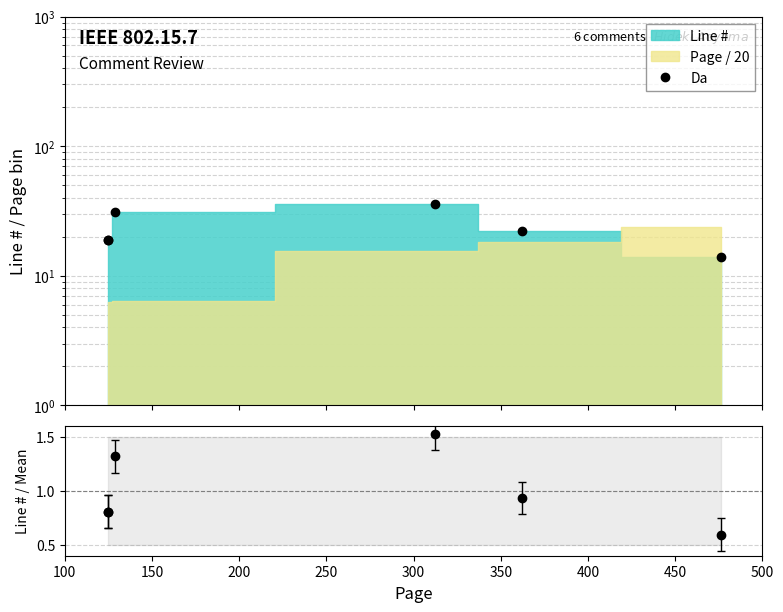

Which category has the highest value across all series?

250